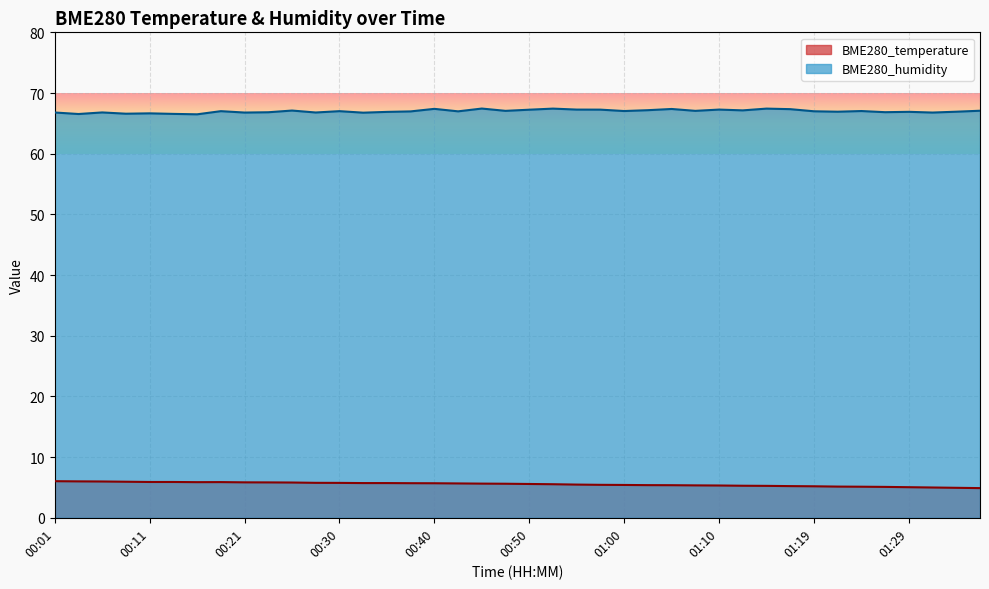

What is the maximum value shown in the chart?

67.4